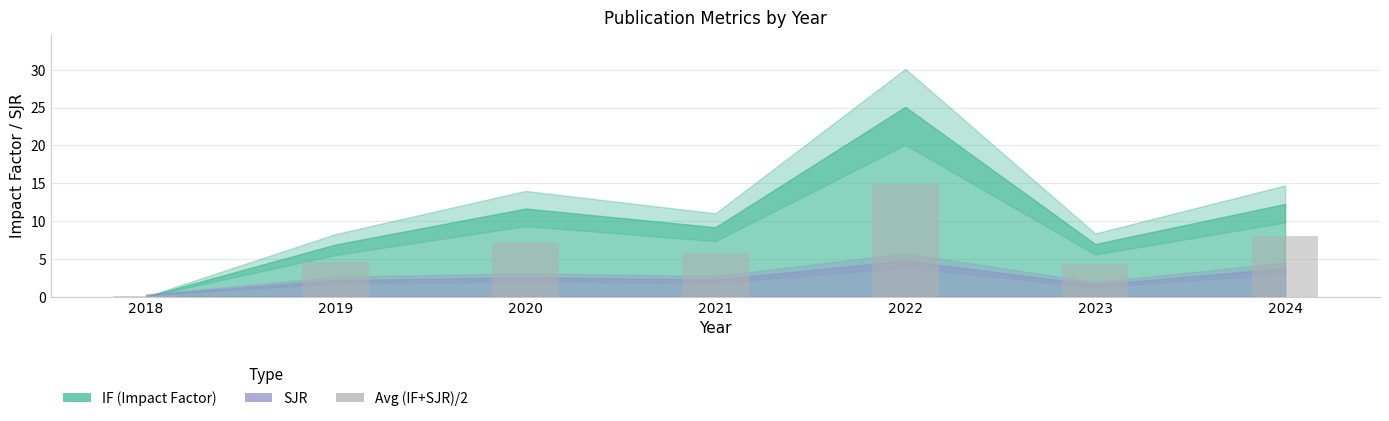

The chart shows a value of 7.8 at 2019. True or false?

False